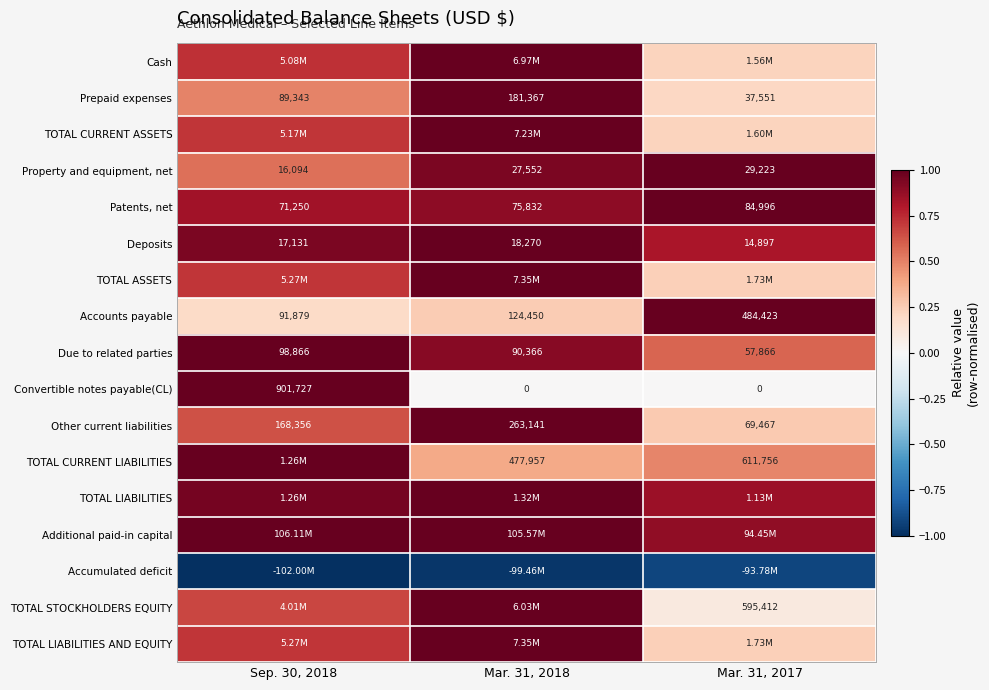

List the labels in order of TOTAL LIABILITIES value, largest first.

Mar. 31, 2018, Sep. 30, 2018, Mar. 31, 2017